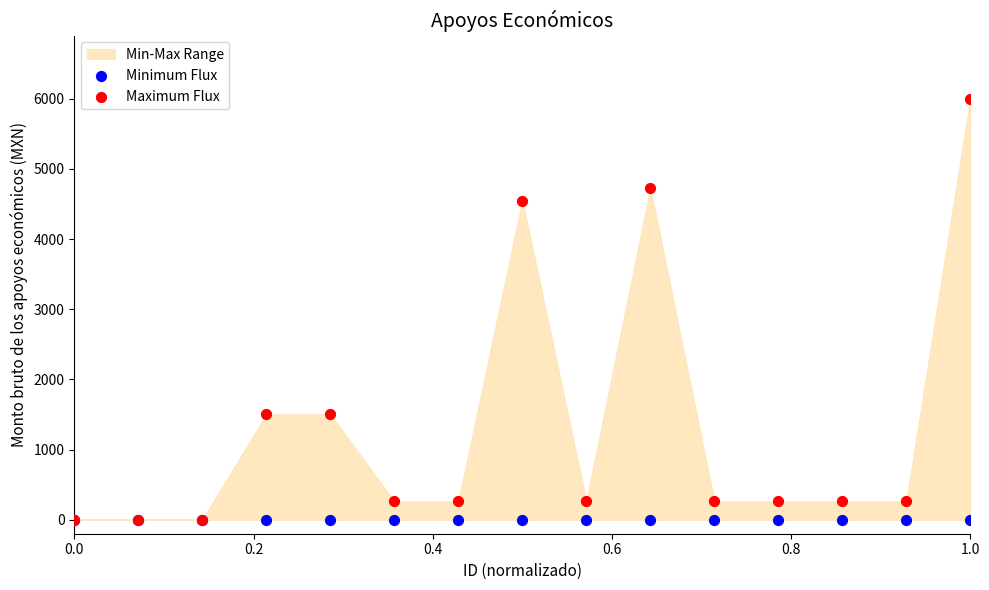

Which series contains the lowest Y value?

Minimum Flux